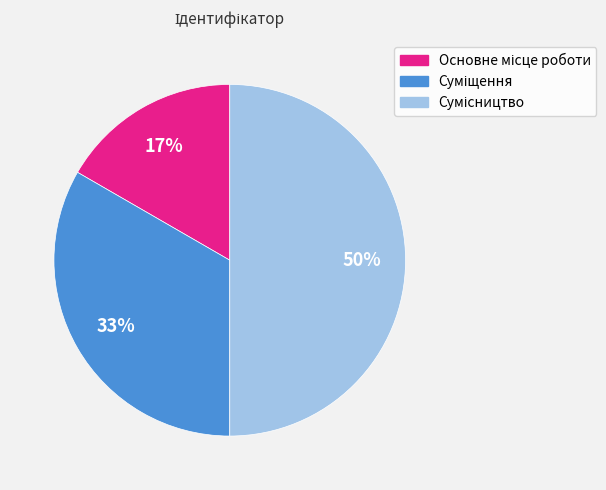

To the nearest percent, what is the difference between the largest and smallest slice percentages?

33%